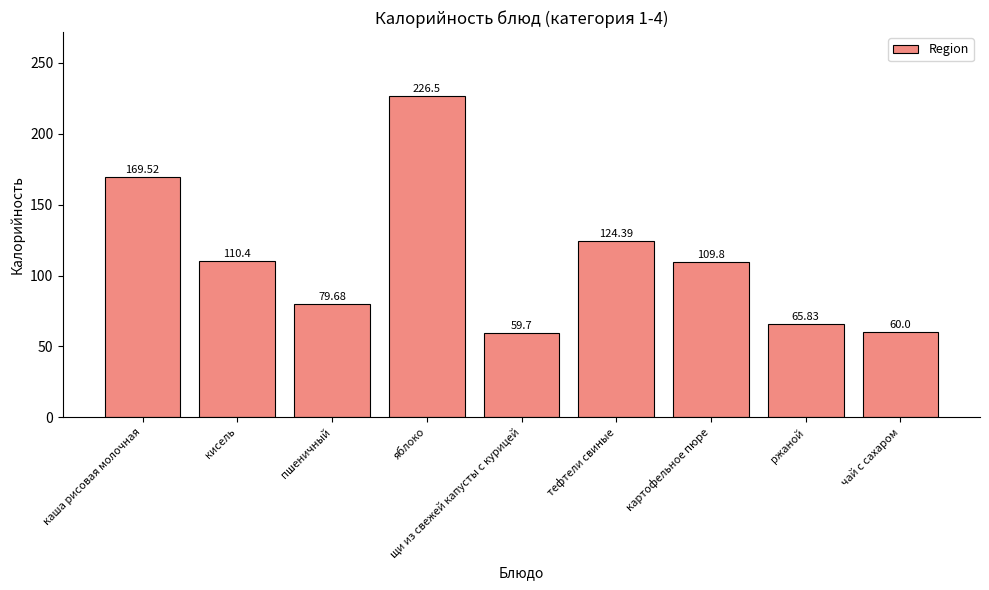

Reading right to left, what are all the values shown in this chart?

60.0	65.8	109.8	124.4	59.7	226.5	79.7	110.4	169.5